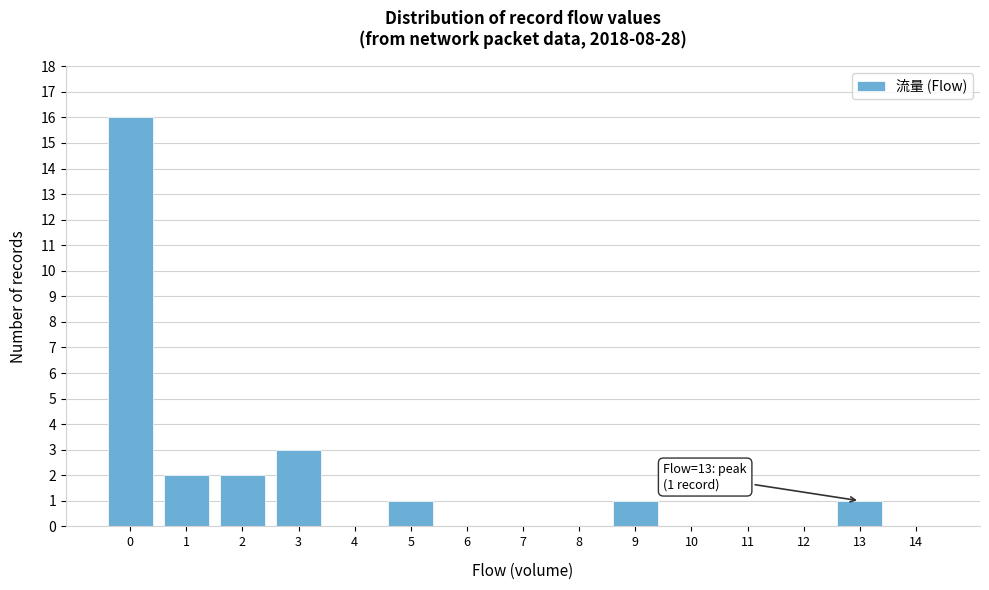

Reading left to right, transcribe all the data shown in this chart.

0=16	1=2	2=2	3=3	4=0	5=1	6=0	7=0	8=0	9=1	10=0	11=0	12=0	13=1	14=0